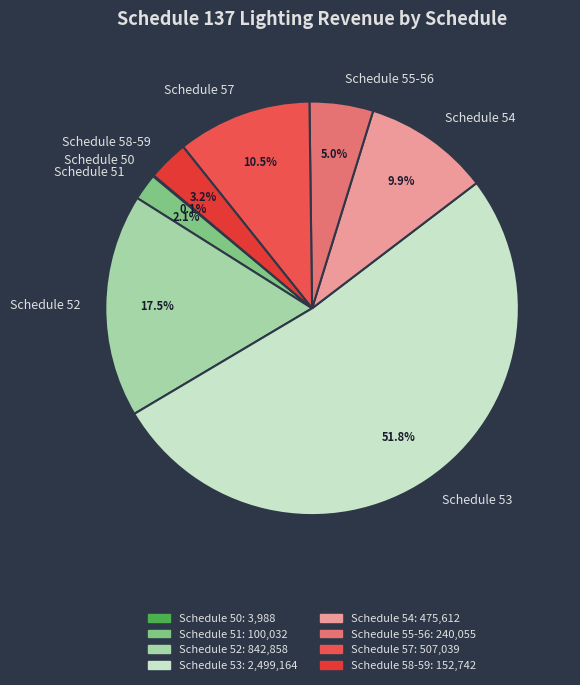

True or false: Schedule 55-56 accounts for 15% of the total.

False